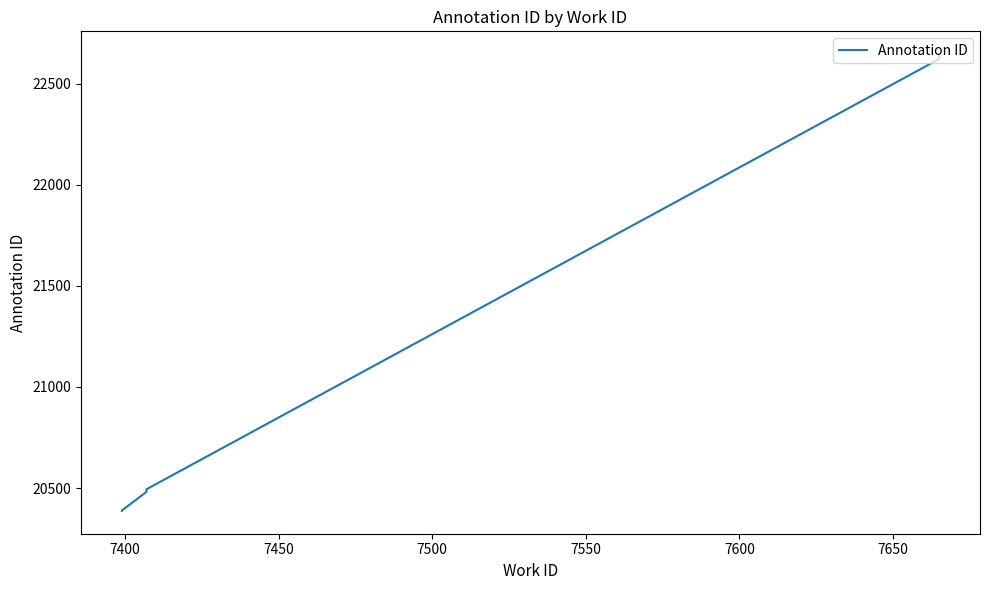

Between 7350 and 7650, which is larger?

7650